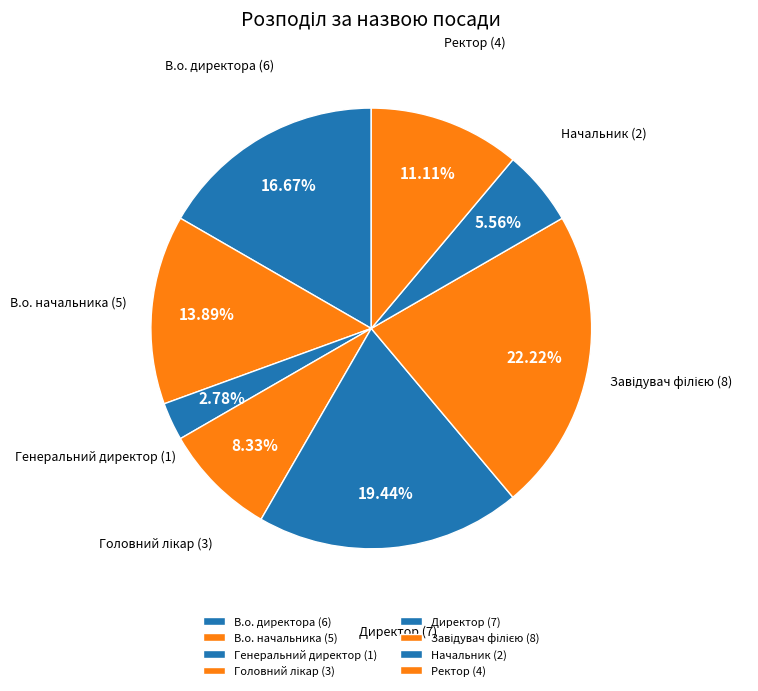

Do В.о. начальника (5) and В.о. директора (6) together represent more than half of the pie?

No